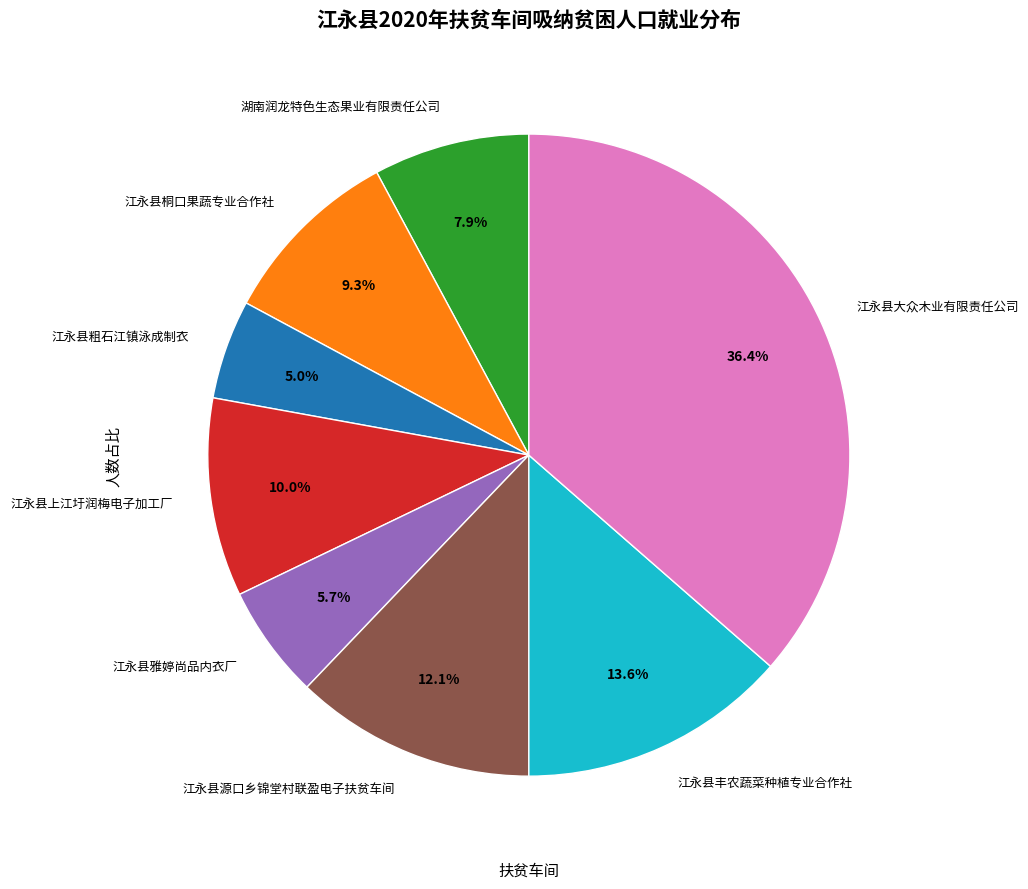

The 湖南润龙特色生态果业有限责任公司 slice represents 1% of the pie. True or false?

False